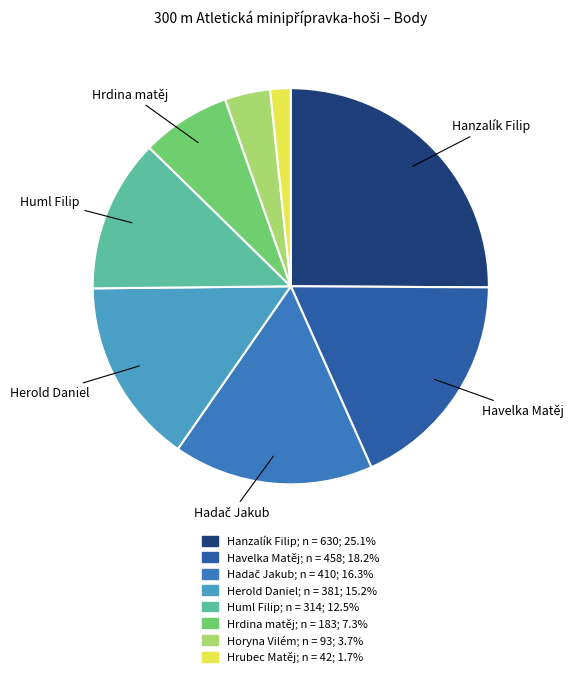

Is it true that Herold Daniel is 15% of the pie?

True